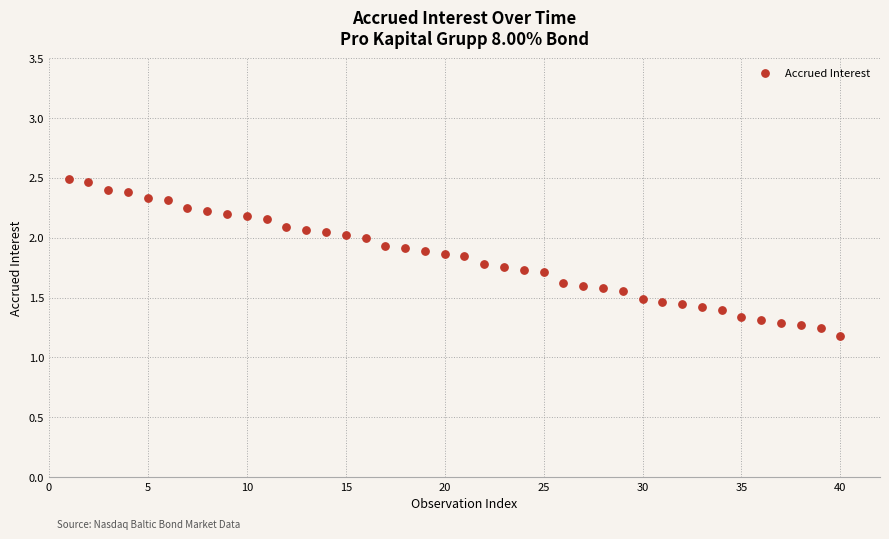

What is the range of Y values (max minus min)?

1.3